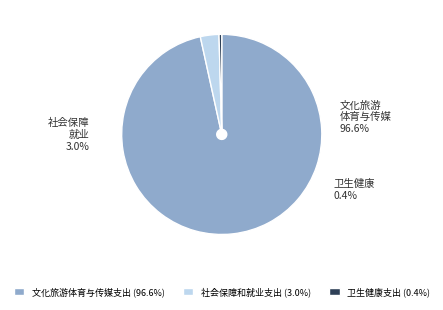

To the nearest percent, what percentage of the pie is 社会保障和就业支出?

3%